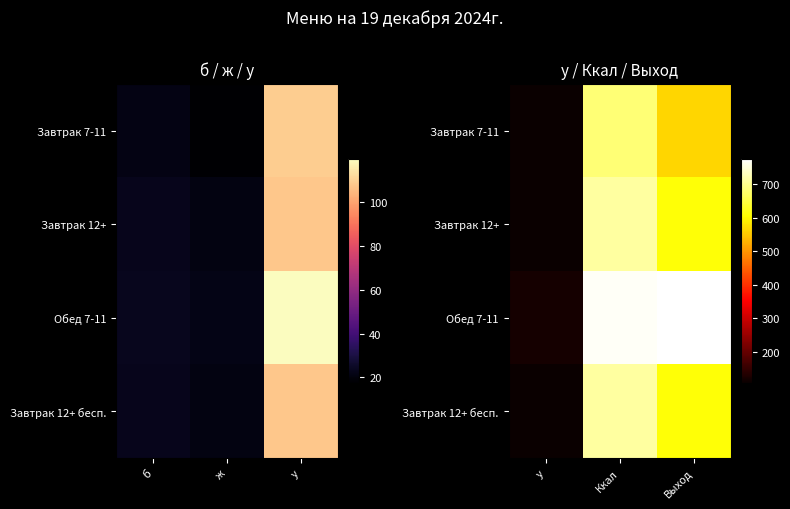

How many series are shown in this chart?

4